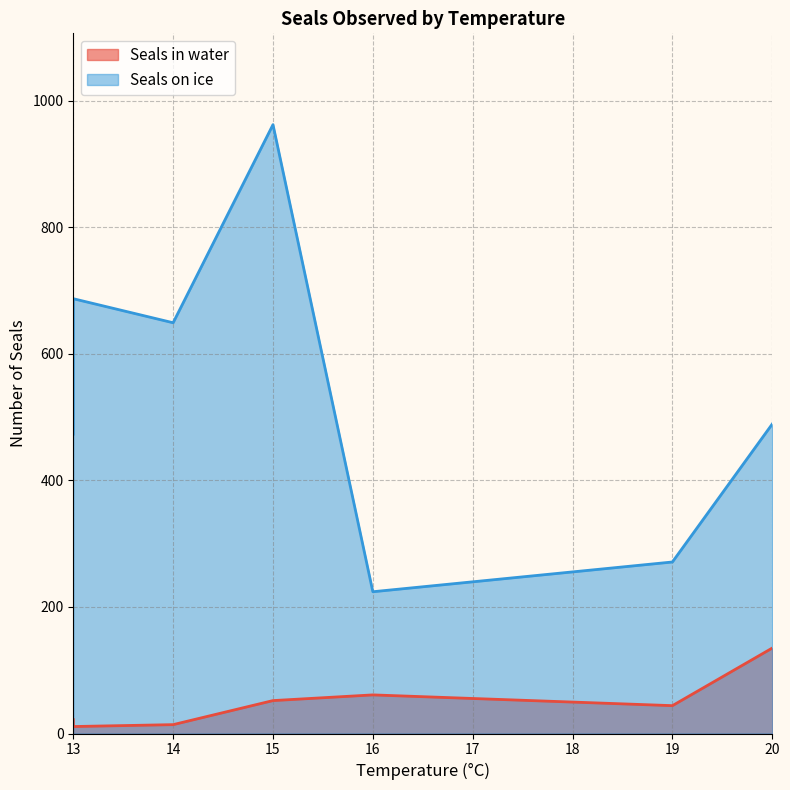

The value of Seals on ice at 19 is 271. True or false?

True